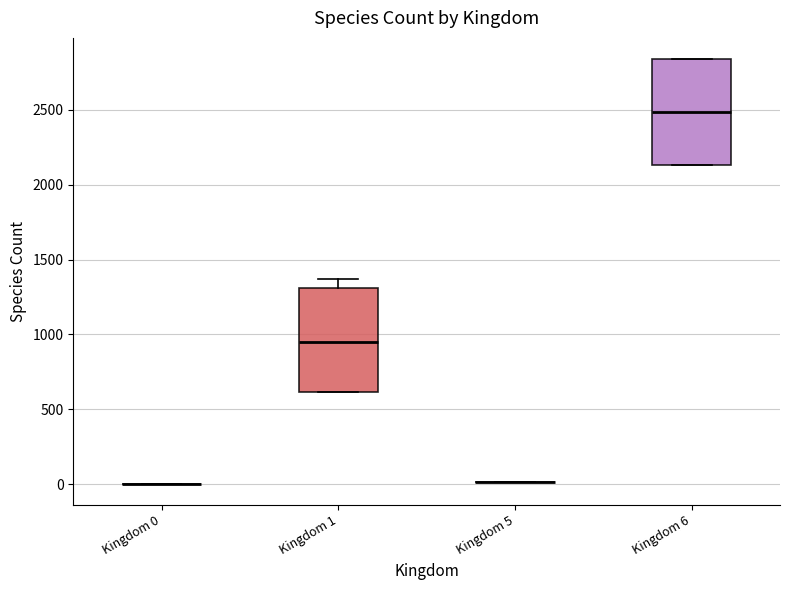

Reading left to right, read every box against the y-axis: the position of its median line, the range the box covers, and the ends of its whiskers. The values are not printed on the chart, so give them approximately, as read against the axis.

Kingdom 0: box collapsed to a line at 0, whiskers 0 to 0
Kingdom 1: median 950, box 600 to 1300, whiskers 600 to 1350
Kingdom 5: box collapsed to a line at 0, whiskers 0 to 0
Kingdom 6: median 2500, box 2150 to 2850, whiskers 2150 to 2850